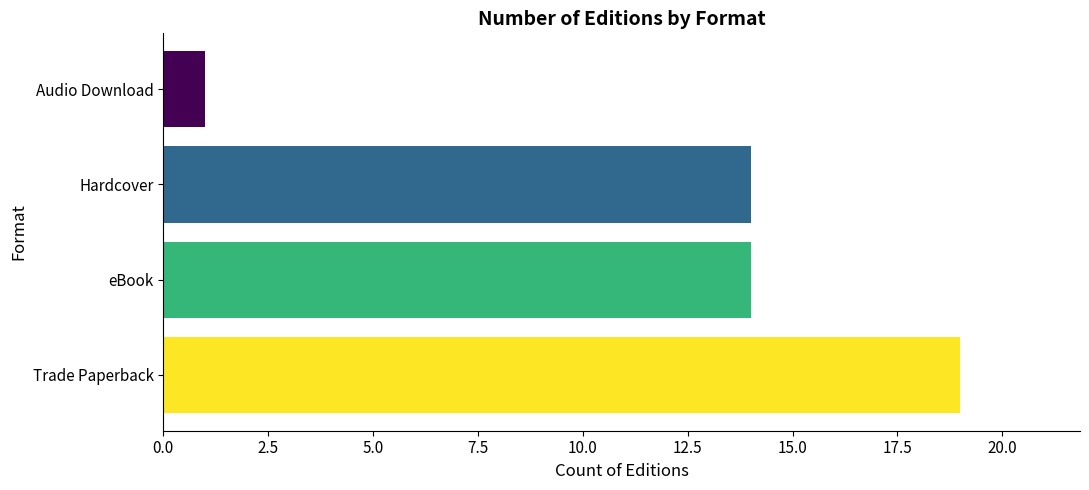

How many distinct data groups are displayed?

1